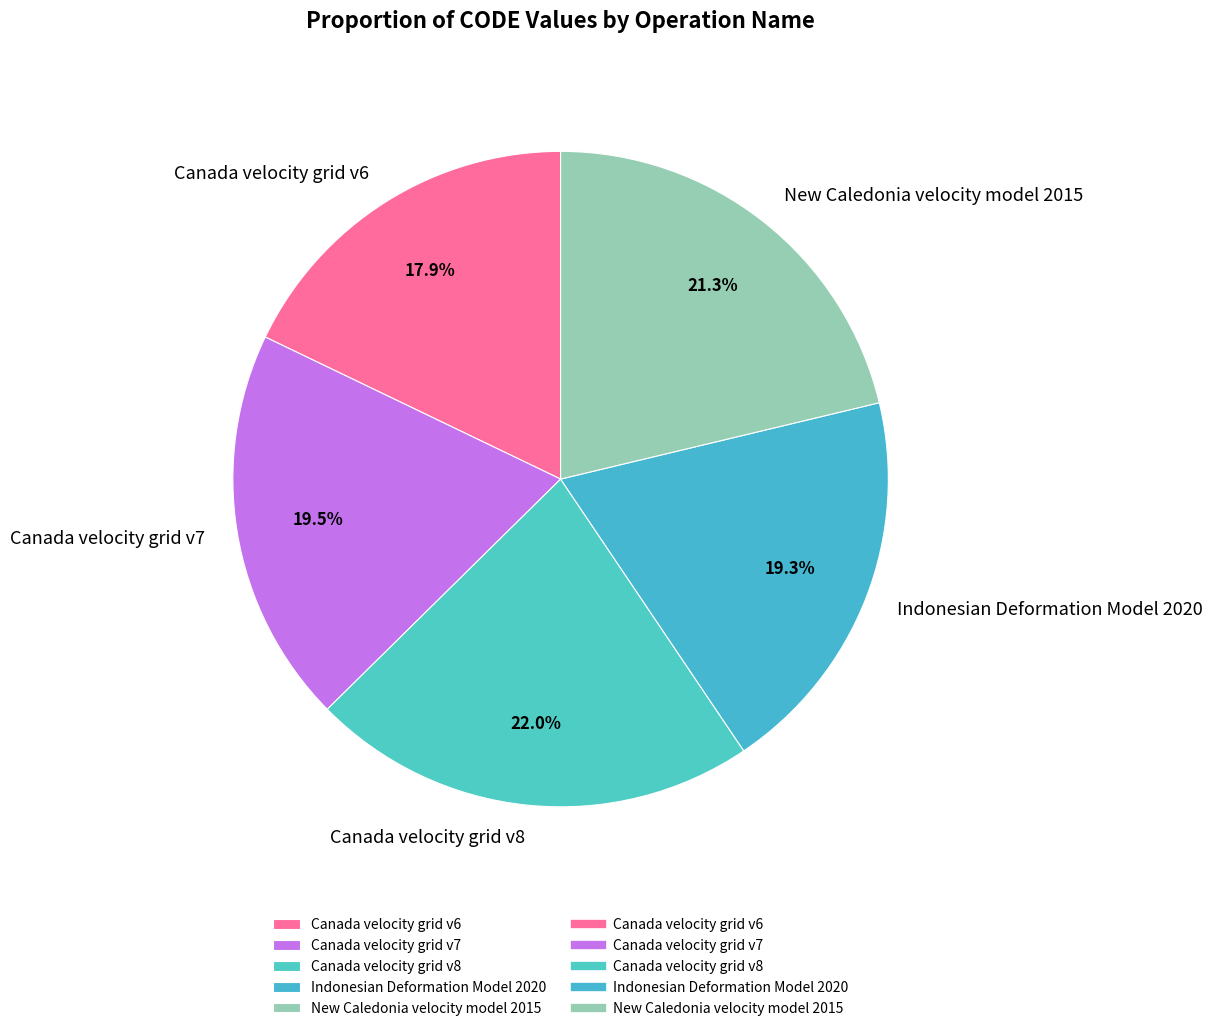

To the nearest percent, what portion does Indonesian Deformation Model 2020 represent?

19%